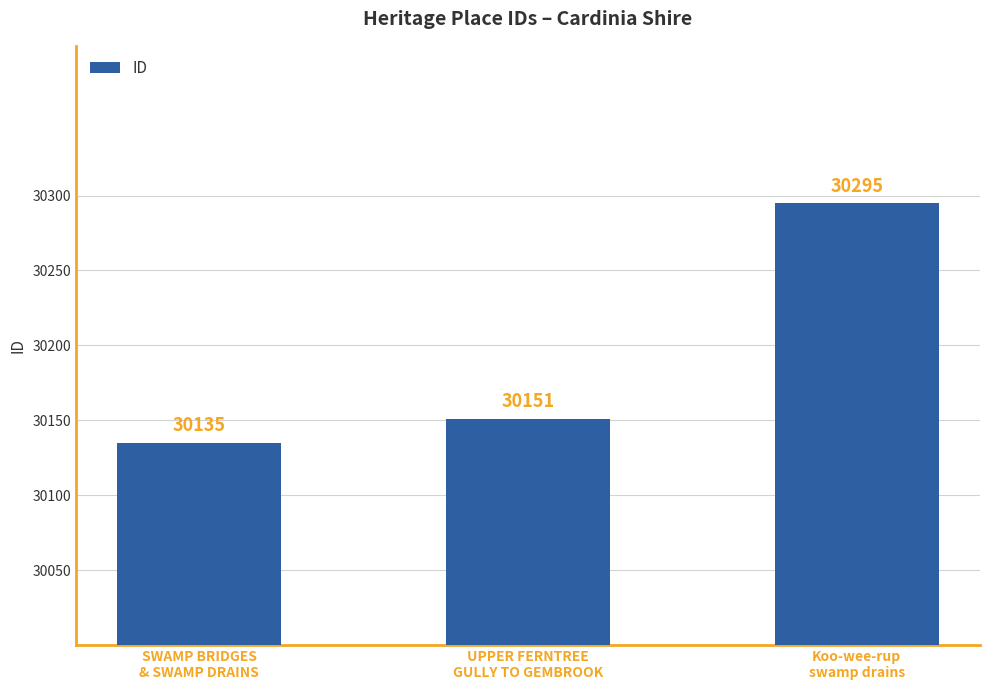

What is the label of the 1st bar from the right?

Koo-wee-rup
swamp drains